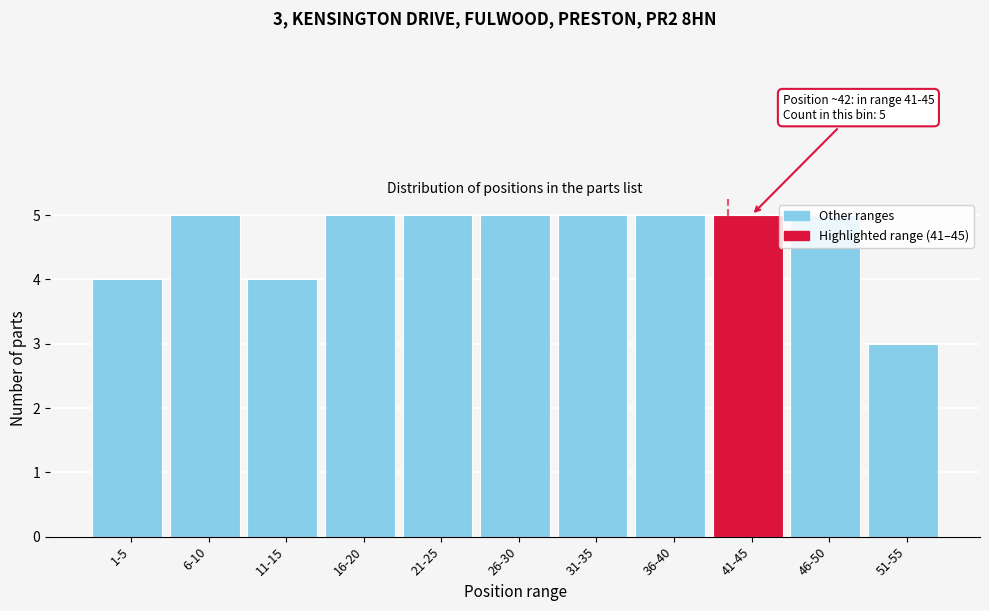

Which category has the lowest value across all series?

51-55